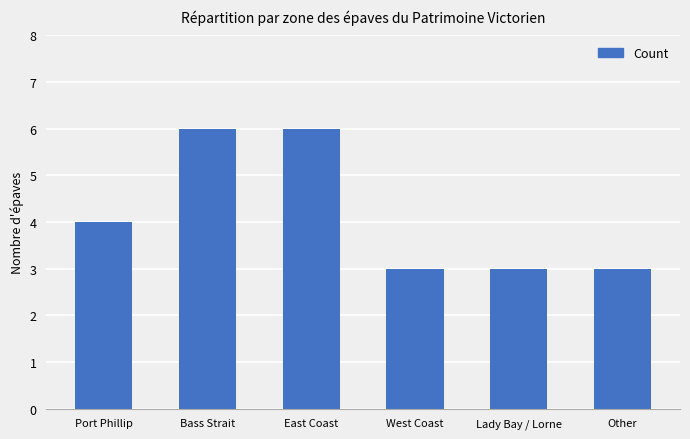

True or false: the data shows 1 at Lady Bay / Lorne.

False